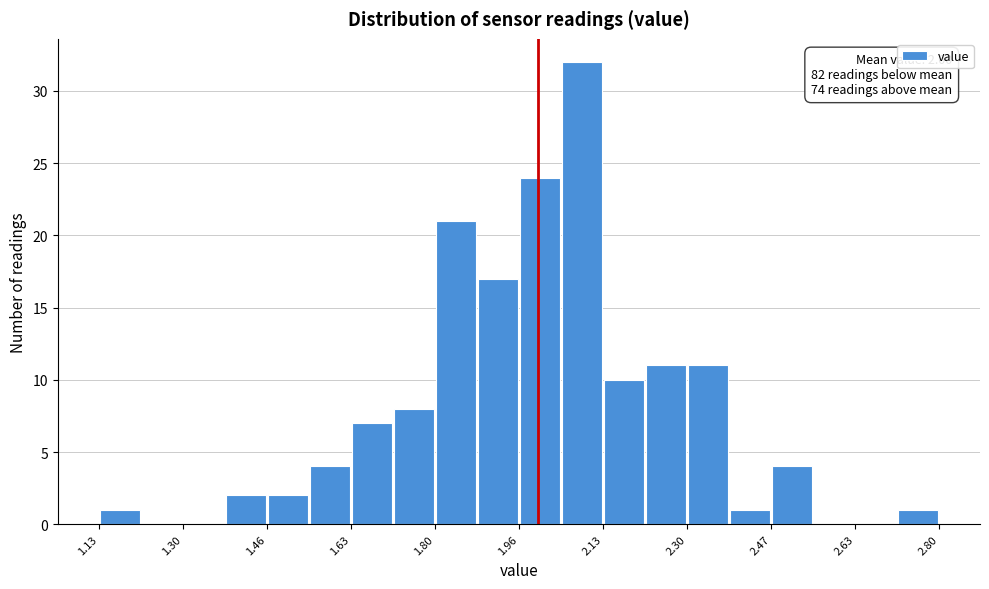

Over which range of the x-axis is the bar tallest?

2.04 to 2.14